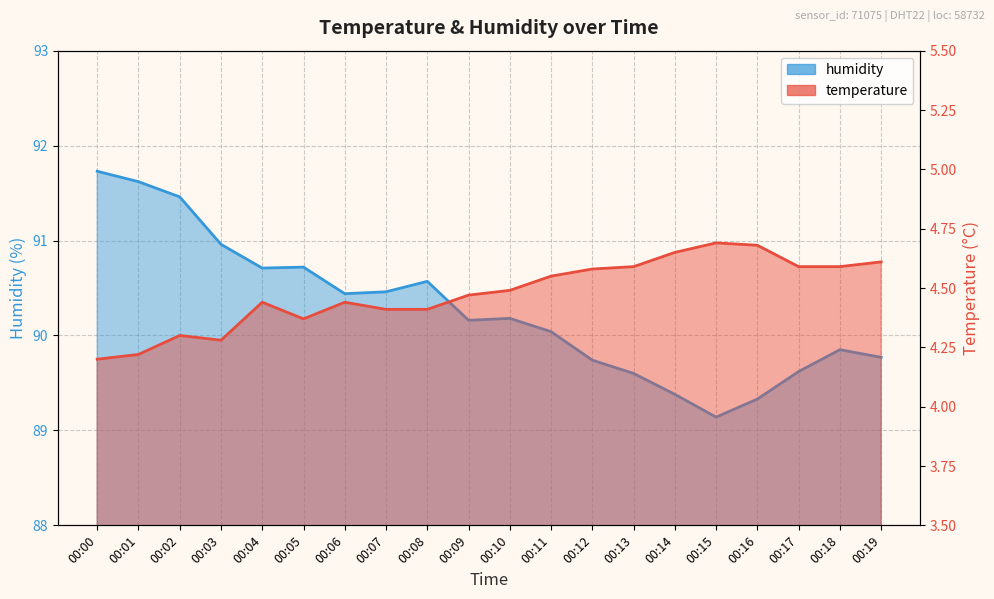

What is the maximum value shown in the chart?

91.7